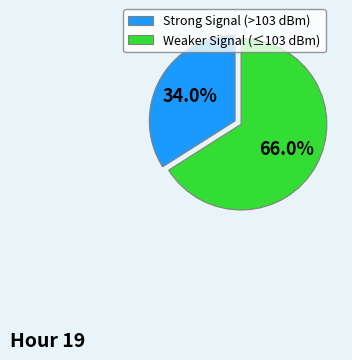

What percentage is NOT represented by Weaker Signal (≤103 dBm)?

34.0%